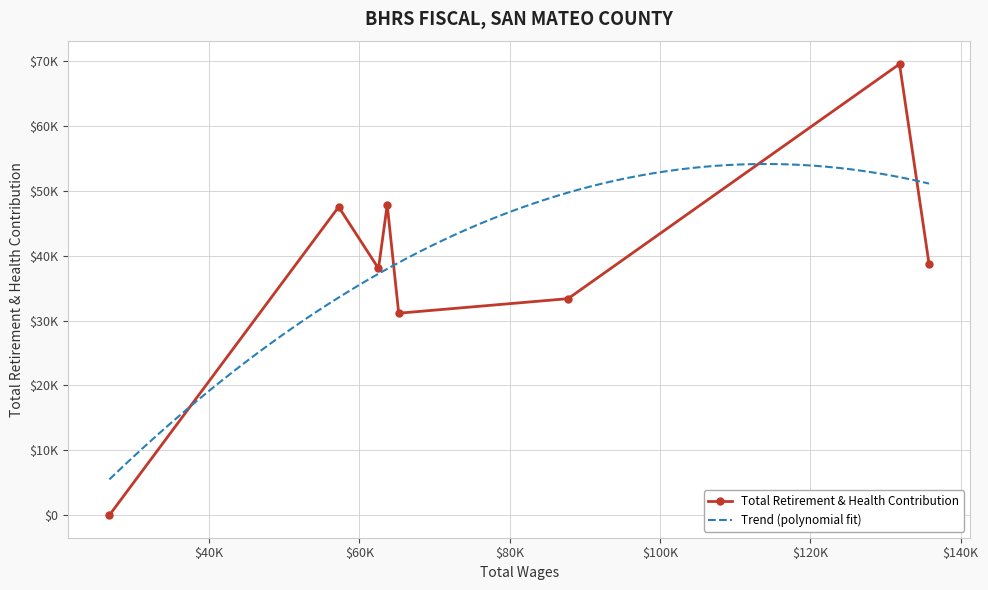

At which category does the chart reach its peak across all series?

131873